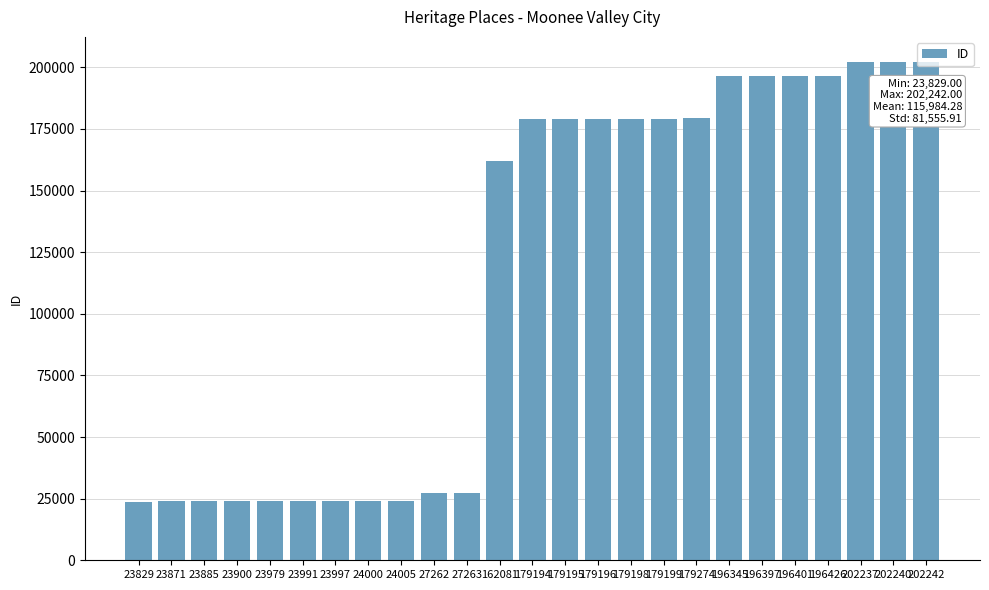

What is the change in value from 24005 to 196426?

+172421